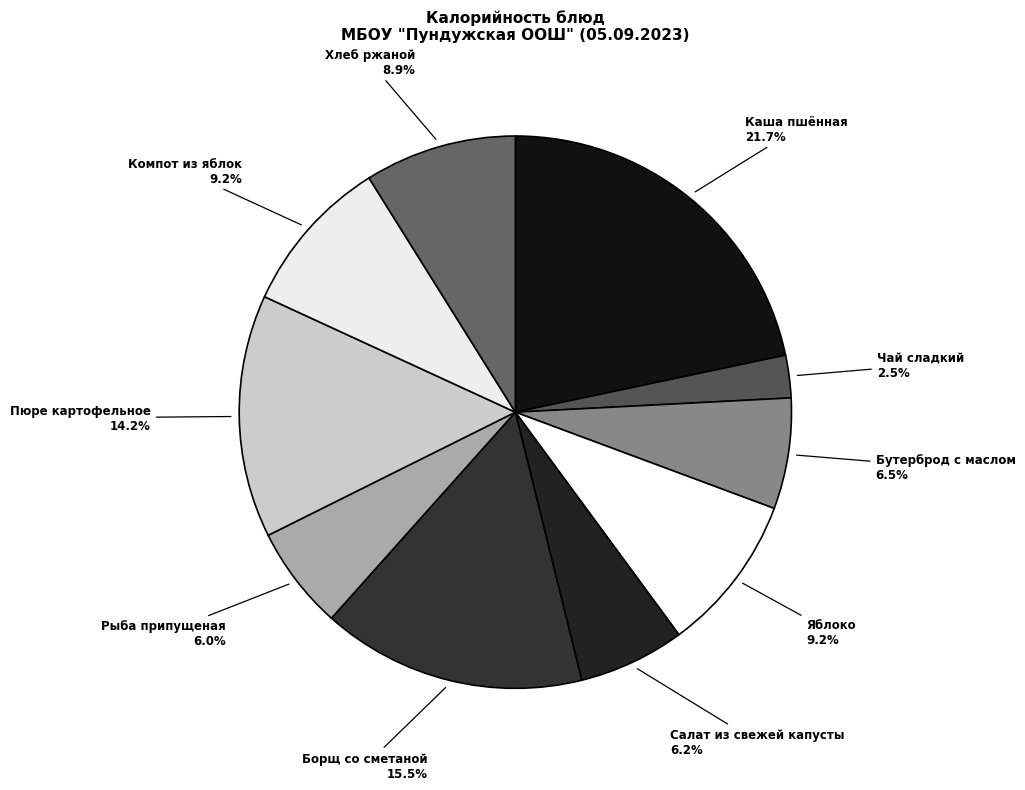

Between Пюре картофельное and Компот из яблок, which is larger?

Пюре картофельное